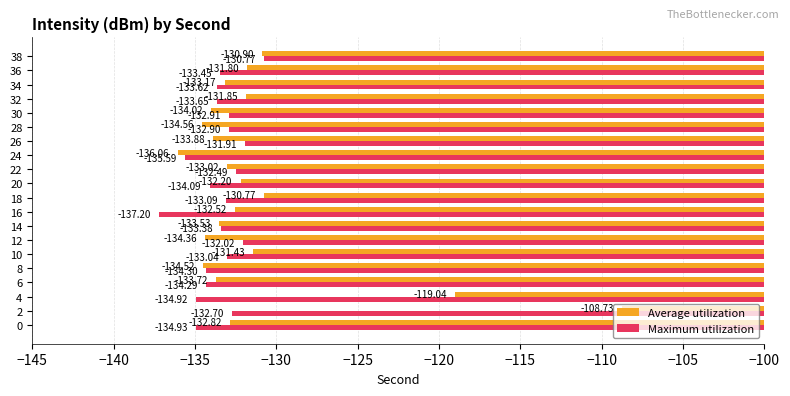

What is the average value of the Maximum utilization series?

-133.6